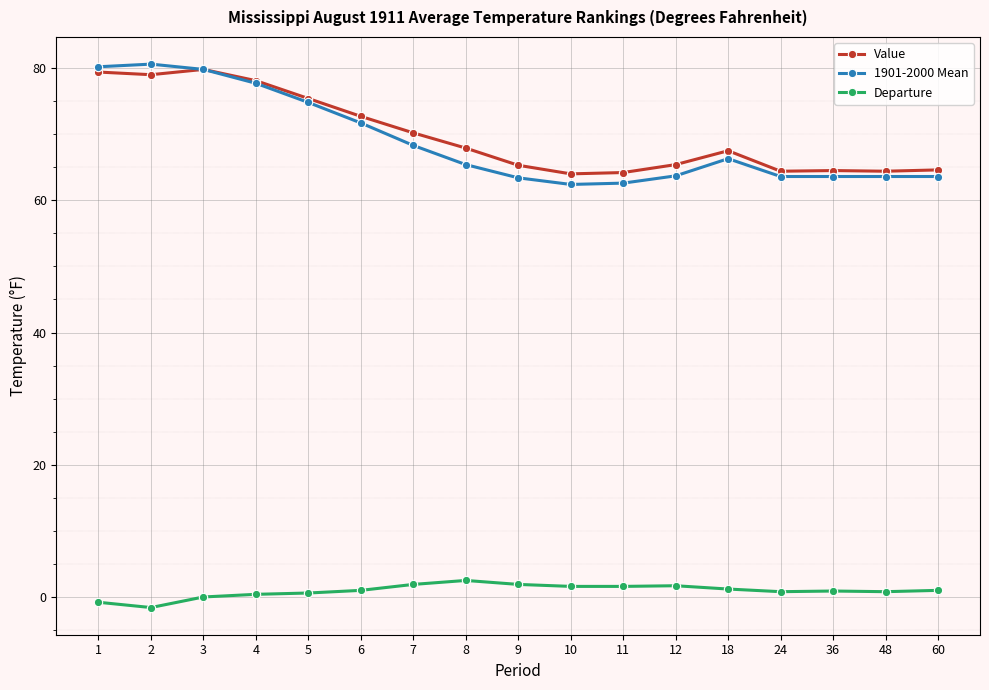

True or false: Departure and Value intersect in this chart.

False